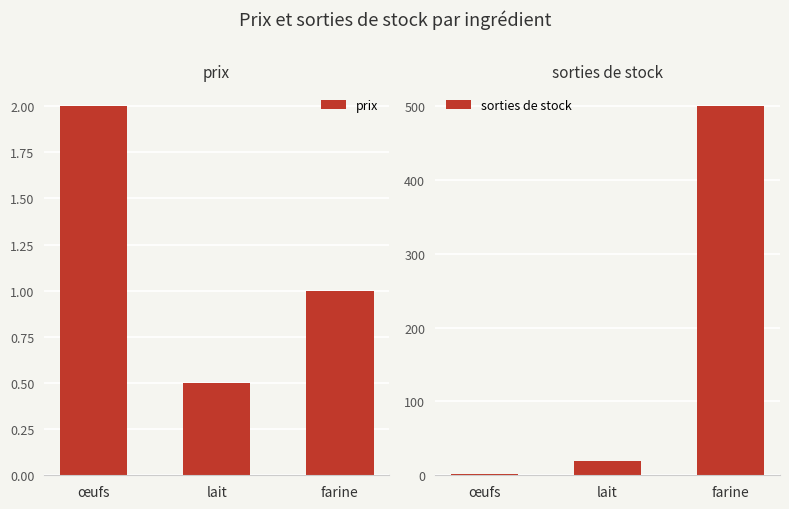

What is the label of the 1st bar from the right?

farine